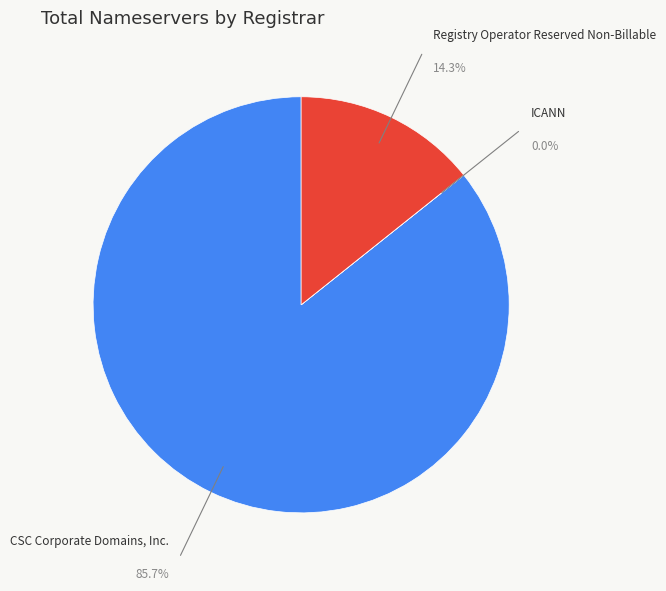

Which slice is the smallest?

ICANN